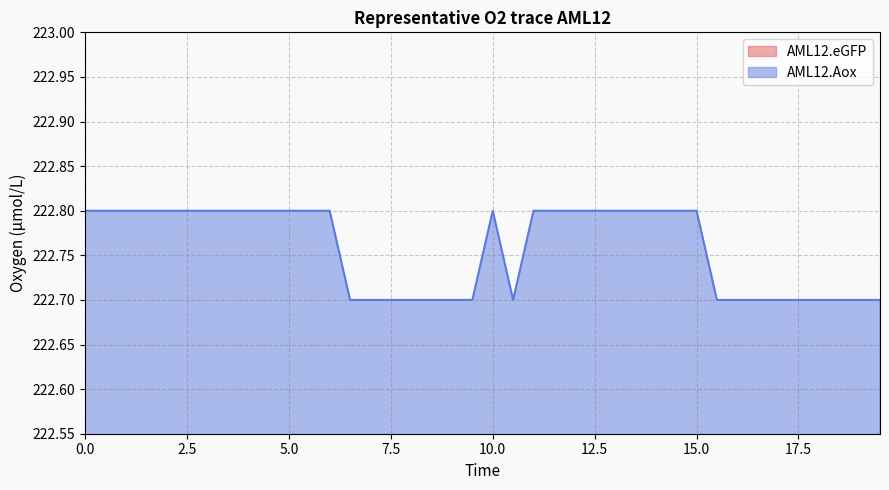

Which series has the largest range (max minus min)?

AML12.Aox